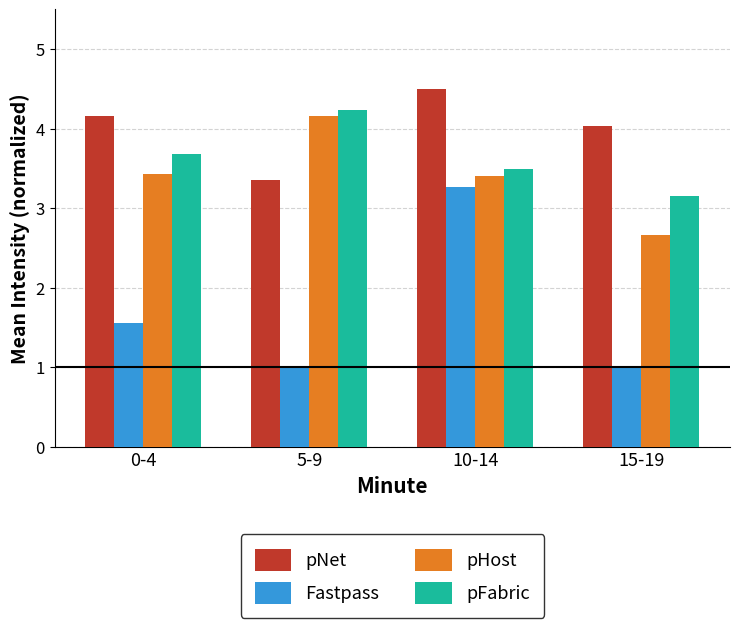

Count the number of categories in the chart.

4